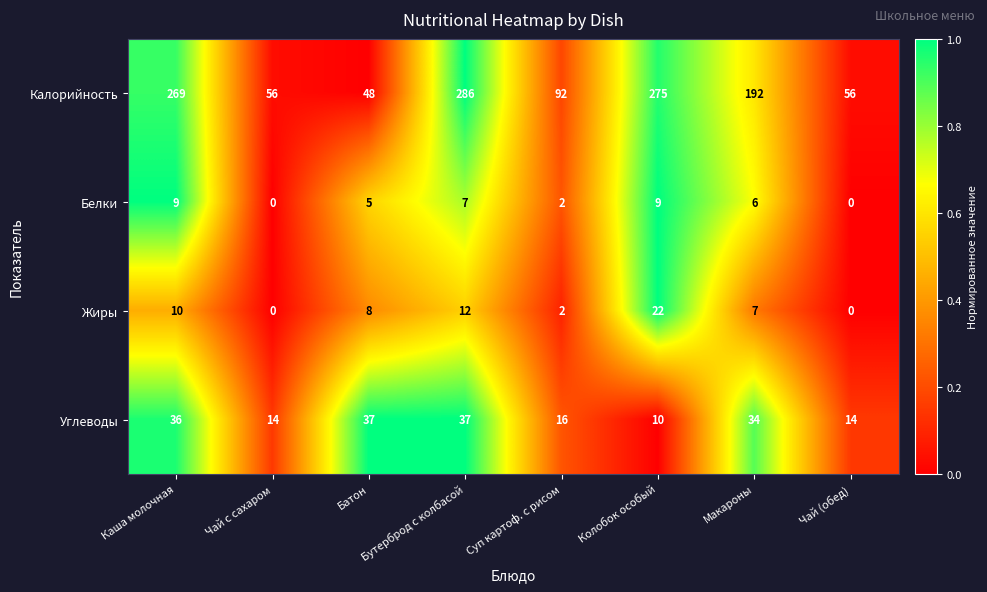

List the series in order of their peak value, lowest first.

Белки, Жиры, Углеводы, Калорийность